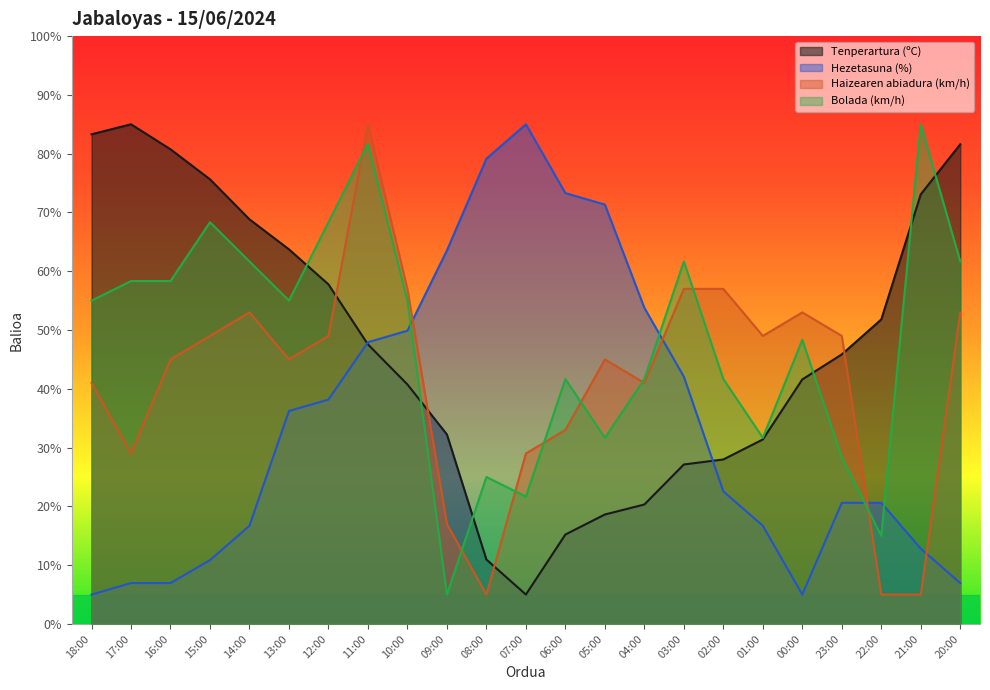

True or false: Bolada (km/h) has more than 1 interior local peaks.

True